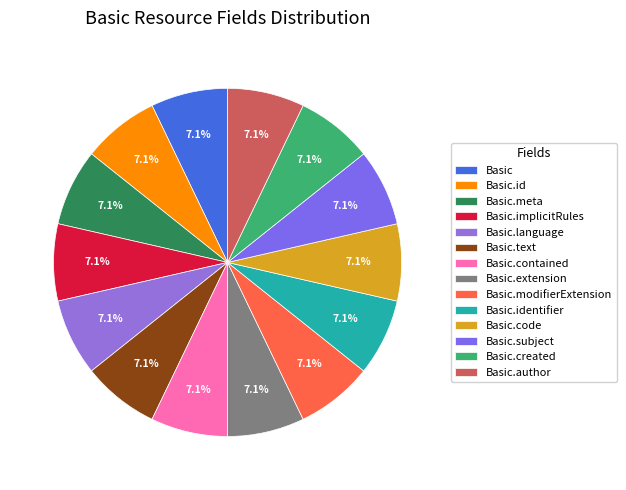

Rank the categories by value from highest to lowest.

Basic.code, Basic, Basic.id, Basic.meta, Basic.implicitRules, Basic.language, Basic.text, Basic.contained, Basic.extension, Basic.modifierExtension, Basic.identifier, Basic.subject, Basic.created, Basic.author